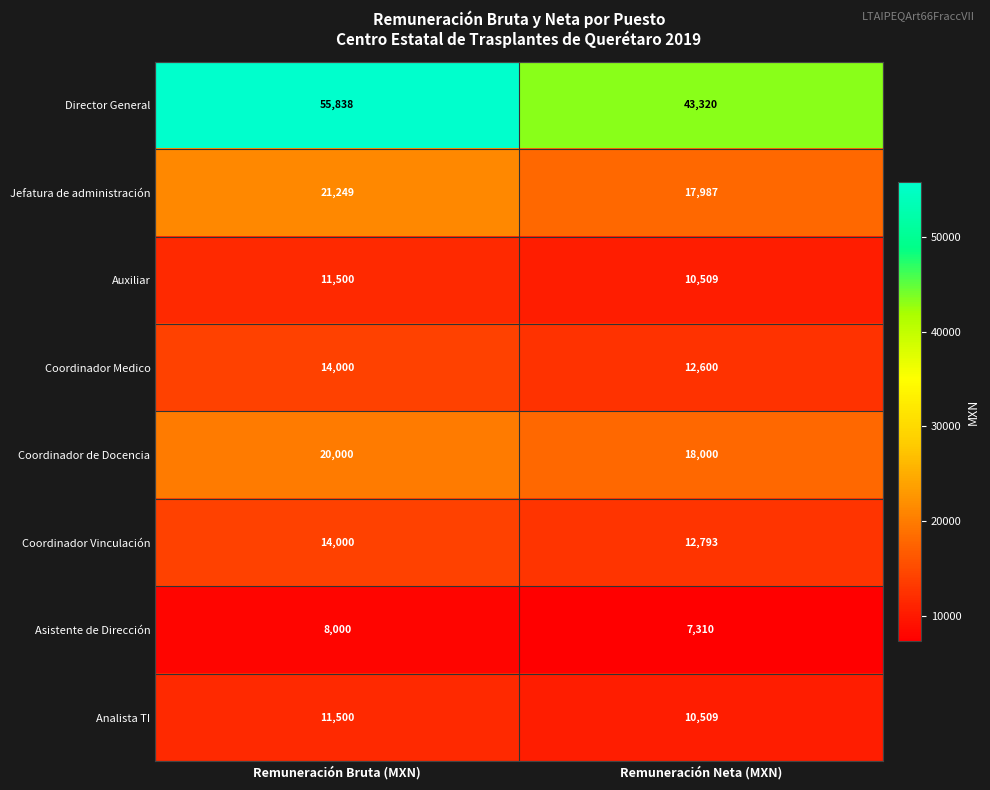

What is the difference between the Asistente de Dirección values at Remuneración Bruta (MXN) and Remuneración Neta (MXN)?

690